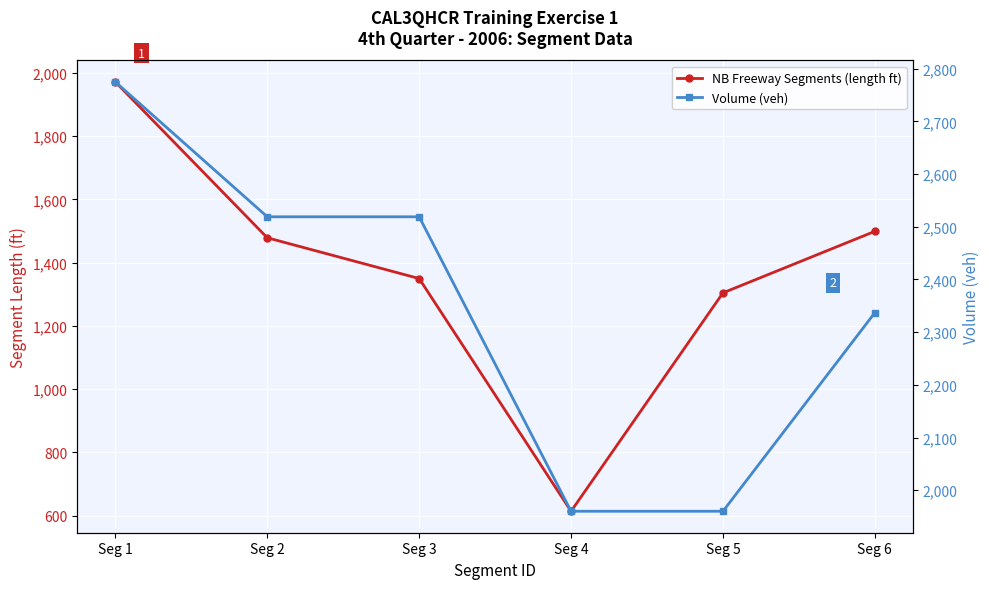

How many interior local valleys does the NB Freeway Segments (length ft) series have?

1